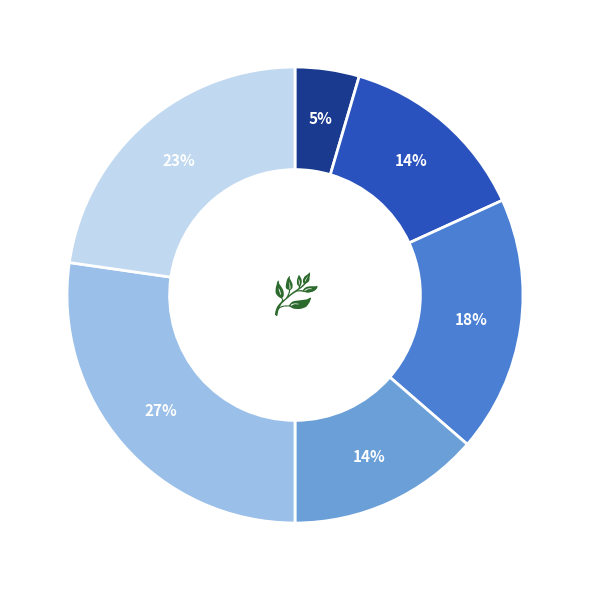

To the nearest percent, what is the average slice percentage?

17%